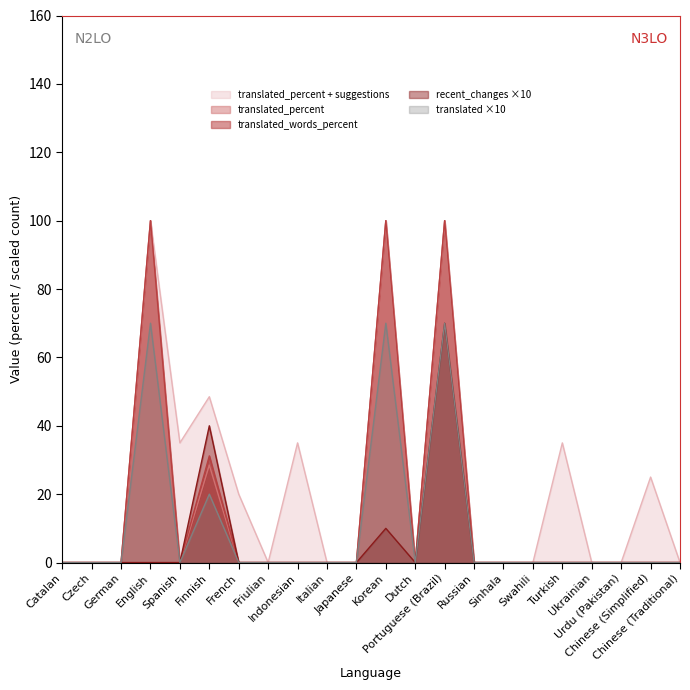

At how many categories does at least one series exceed 81?

3